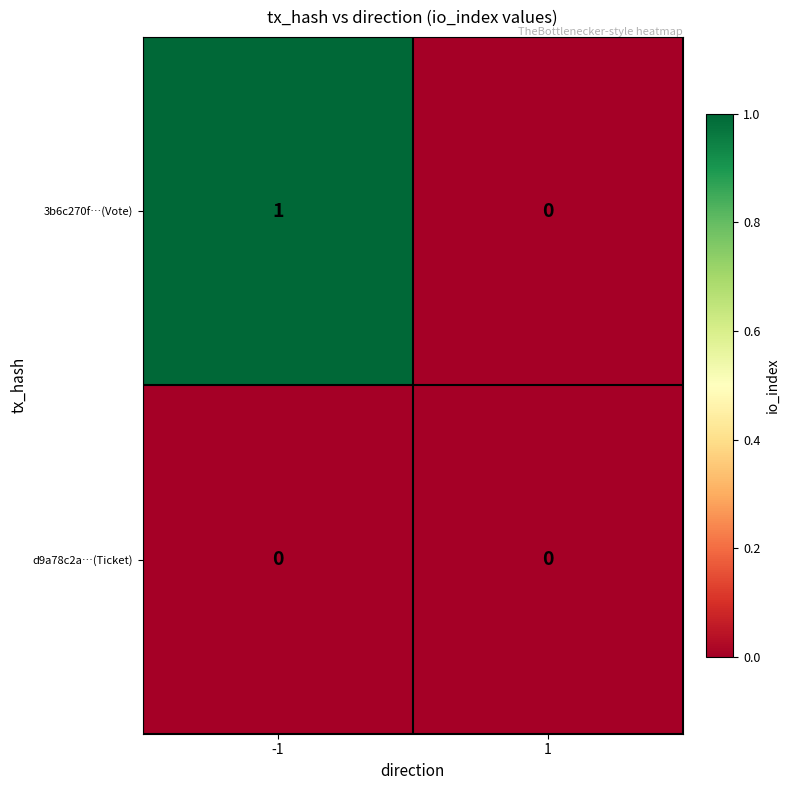

Rank the series at -1 from highest to lowest value.

3b6c270f…(Vote), d9a78c2a…(Ticket)